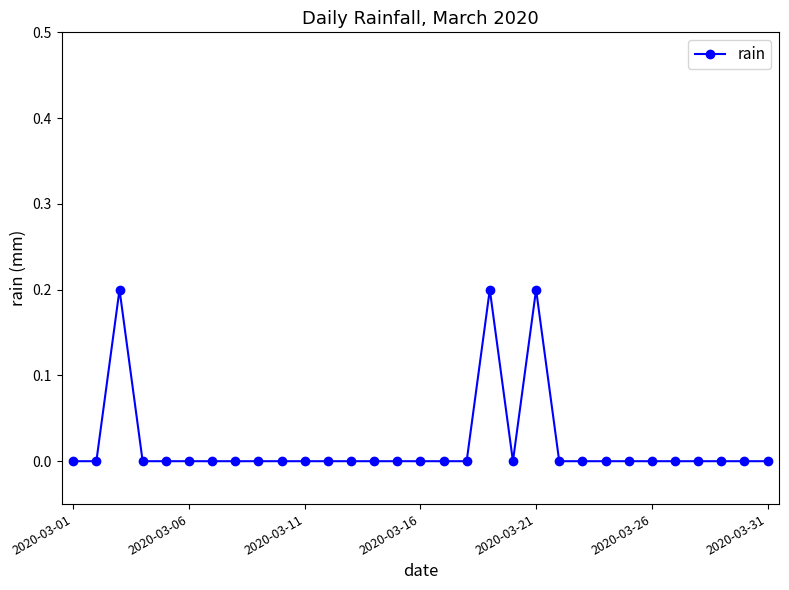

True or false: there are more than 1 points higher than both neighbors.

True